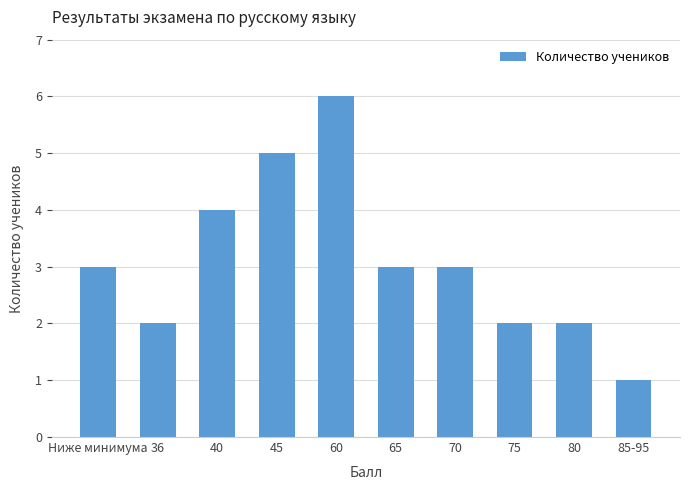

Reading left to right, extract all data points from this chart.

3	2	4	5	6	3	3	2	2	1